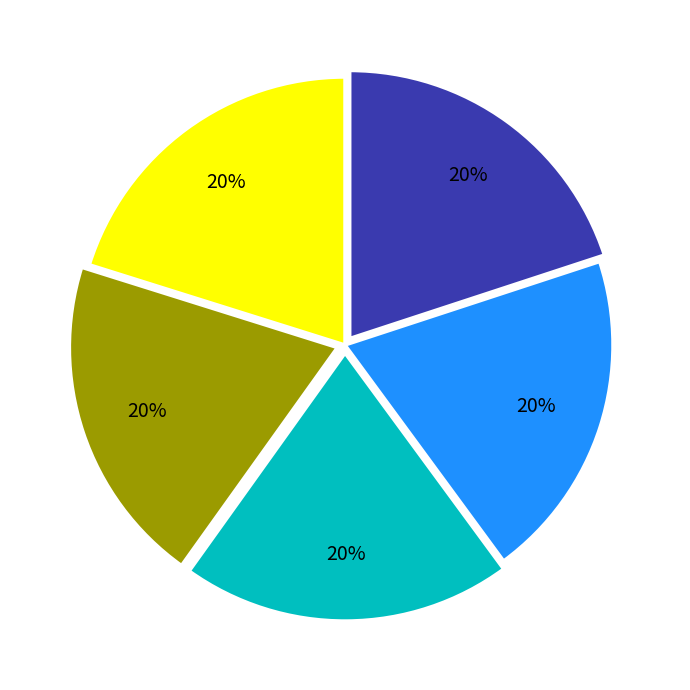

Does any single category account for the majority?

No